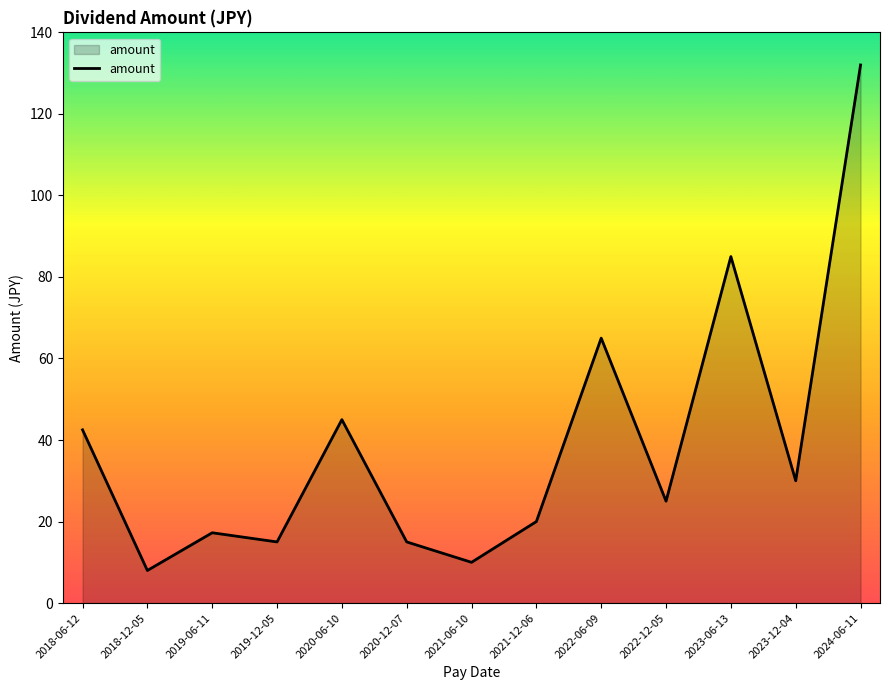

What position from the right is 2022-12-05?

4